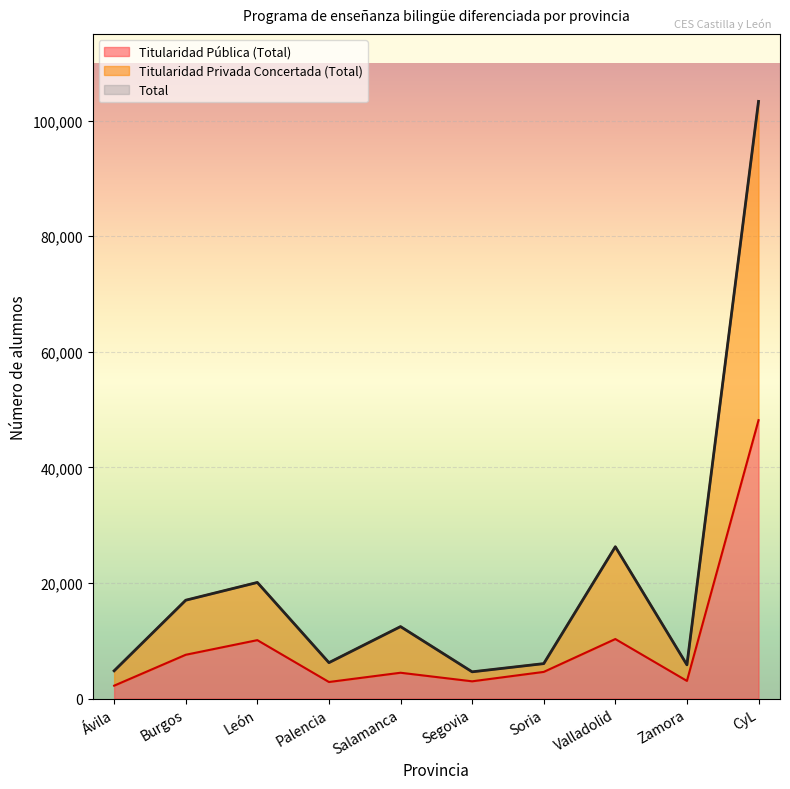

Where does the Titularidad Privada Concertada (Total) series first go above 12448?

Burgos